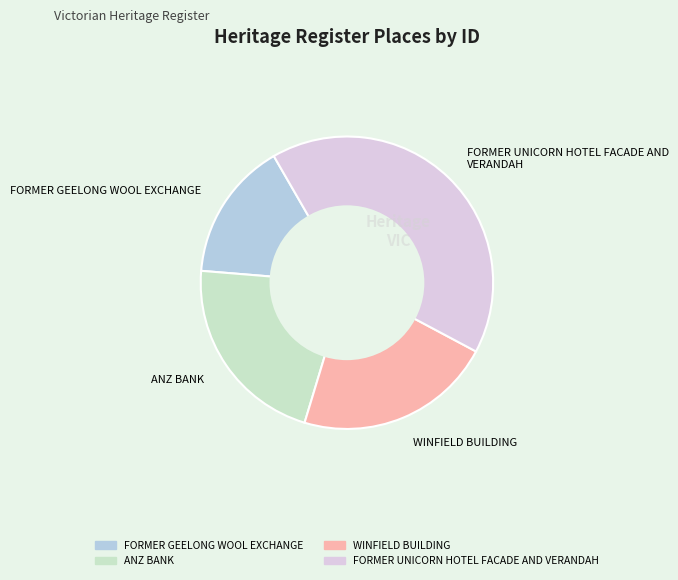

Combined, do WINFIELD BUILDING and FORMER GEELONG WOOL EXCHANGE account for over 50%?

No